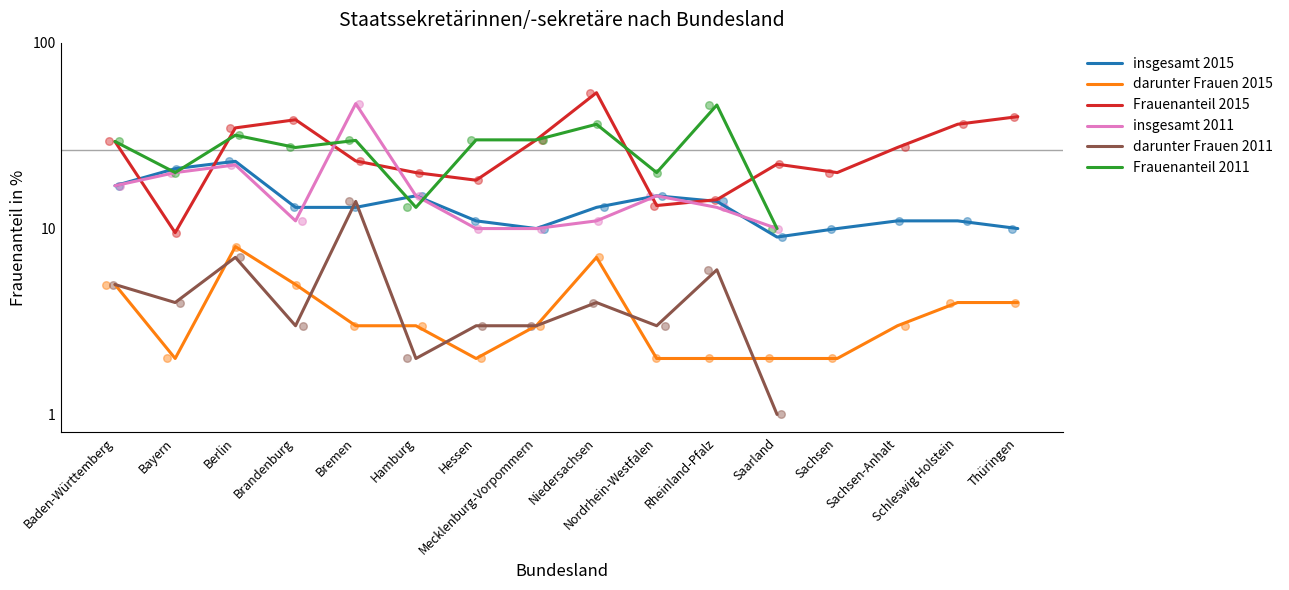

What are all the series names shown in the legend?

insgesamt 2015, darunter Frauen 2015, Frauenanteil 2015, insgesamt 2011, darunter Frauen 2011, Frauenanteil 2011